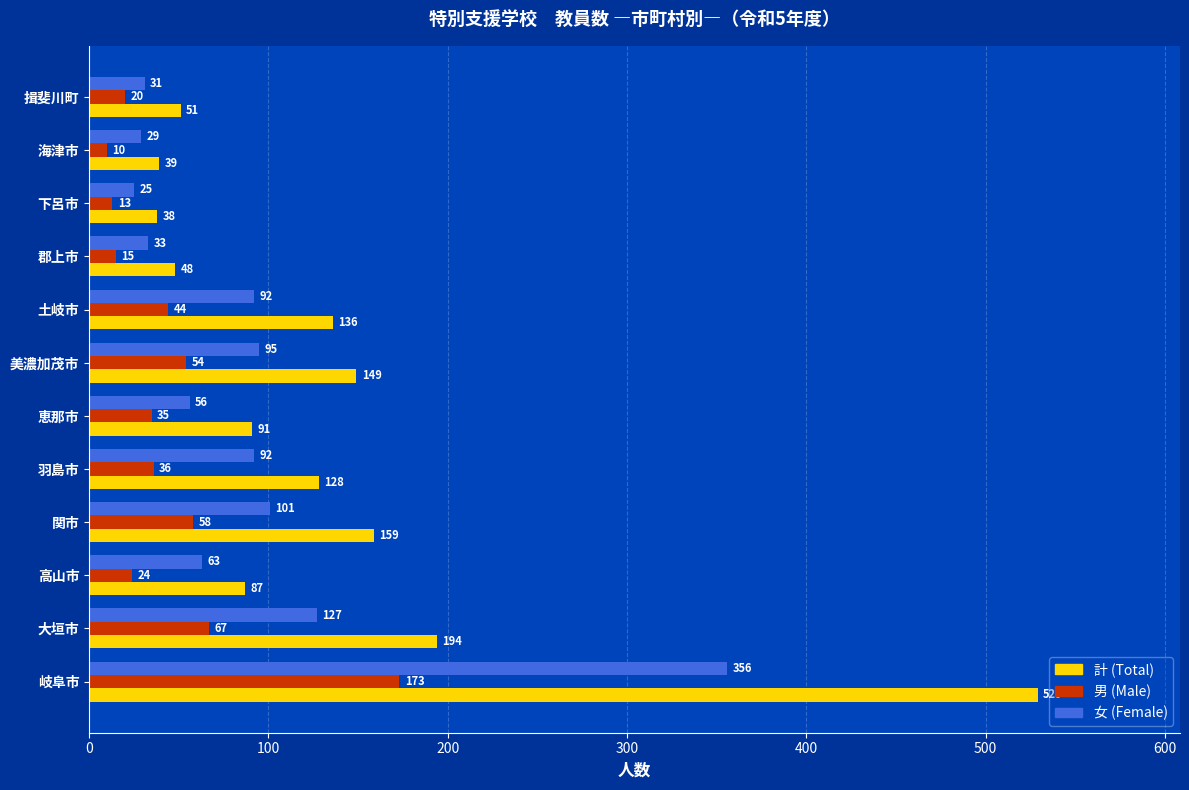

What is the spread (max minus min) of values at 関市?

101